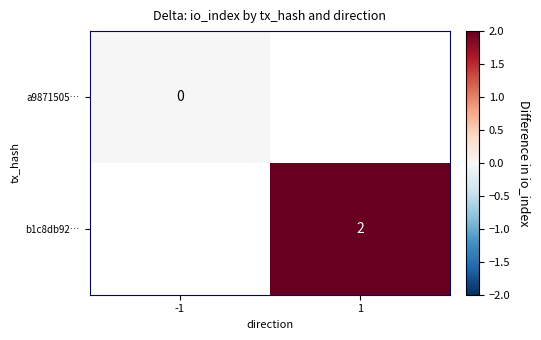

True or false: b1c8db92… has a value of 2 at 1.

True